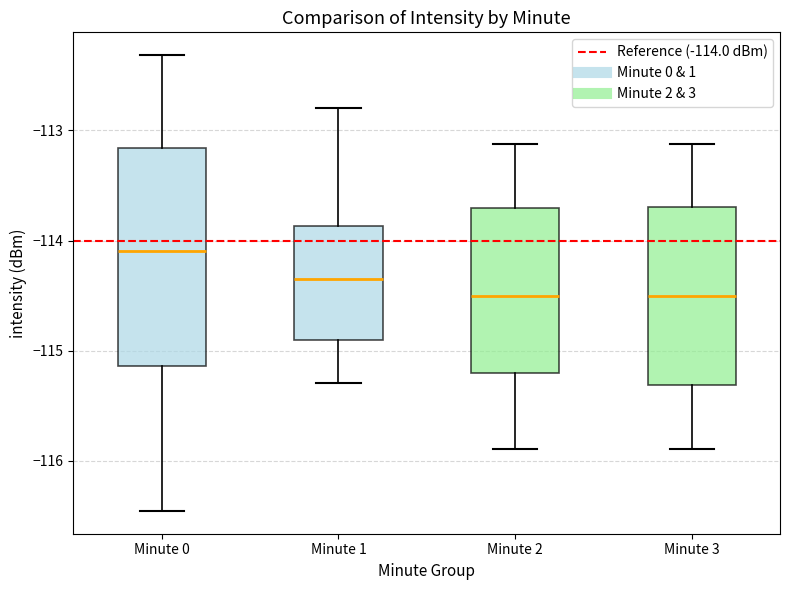

Reading left to right, transcribe this box plot: for each box, give where its median line is, the range the box spans, and where its two whiskers end, as read against the y-axis. The values are not printed on the chart, so give them approximately, as read against the axis.

Minute 0: median -114.1, box -115.1 to -113.2, whiskers -116.5 to -112.3
Minute 1: median -114.3, box -114.9 to -113.9, whiskers -115.3 to -112.8
Minute 2: median -114.5, box -115.2 to -113.7, whiskers -115.9 to -113.1
Minute 3: median -114.5, box -115.3 to -113.7, whiskers -115.9 to -113.1